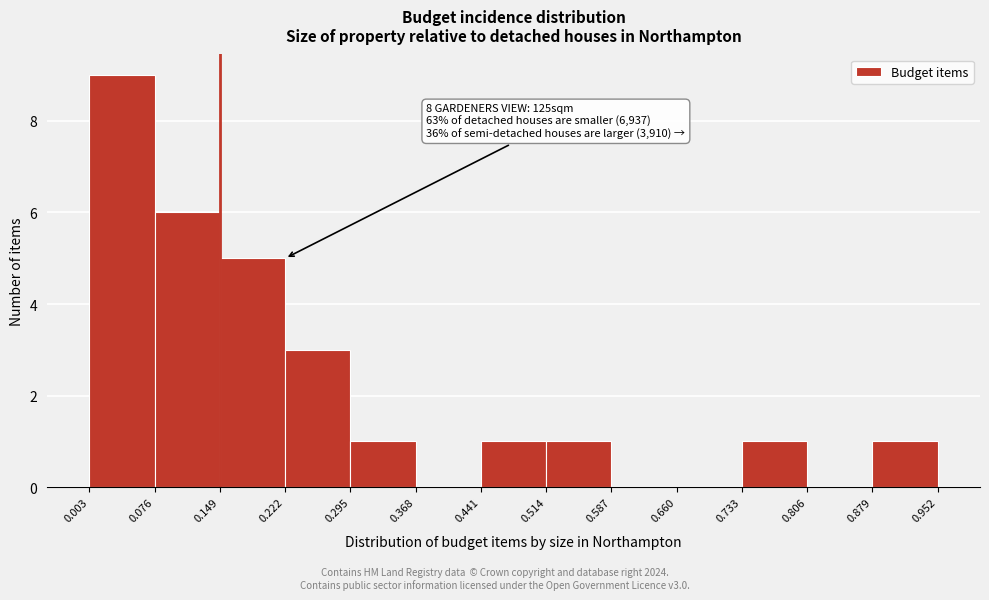

Which range on the x-axis has the tallest bar?

0.003 to 0.076